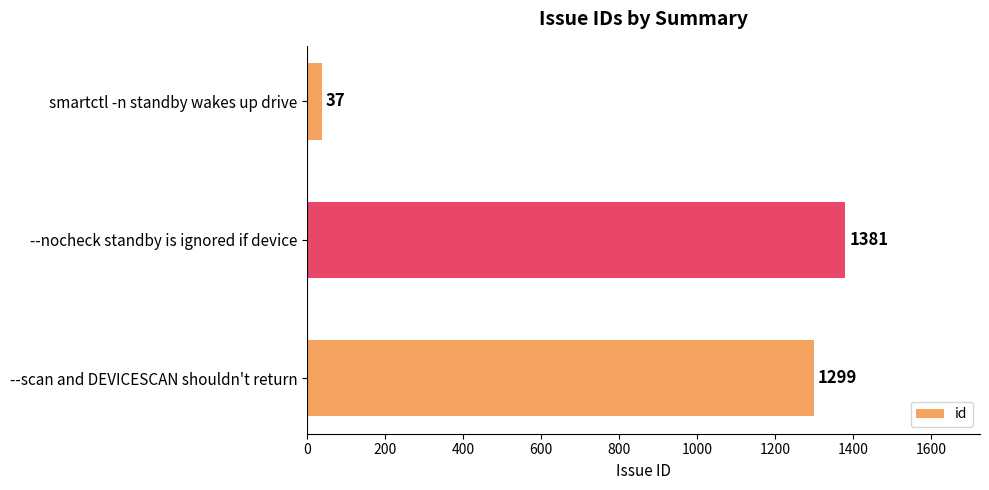

Are the bars horizontal?

Yes